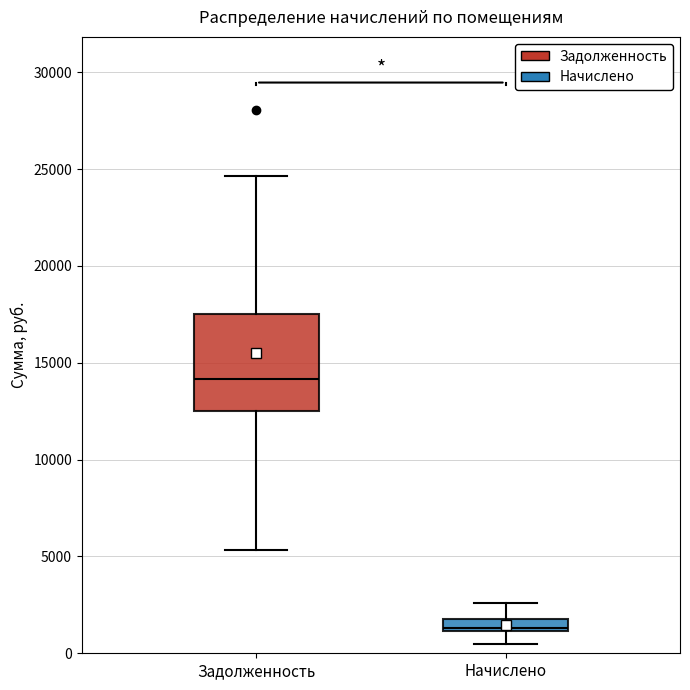

Which box is the tallest, from its lower edge to its upper edge?

Задолженность